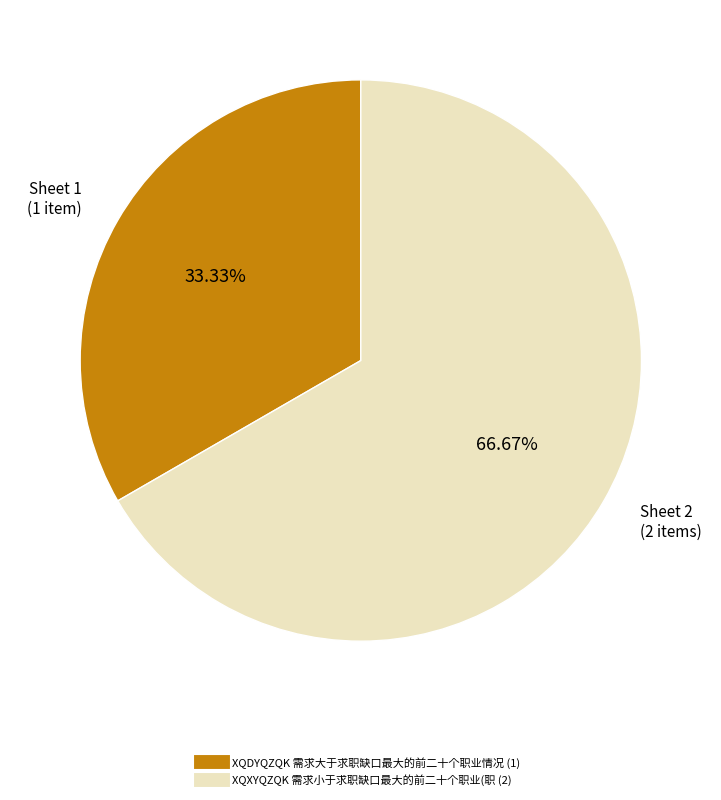

What percentage do XQDYQZQK 需求大于求职缺口最大的前二十个职业情况 and XQXYQZQK 需求小于求职缺口最大的前二十个职业(职 together represent?

100.0%